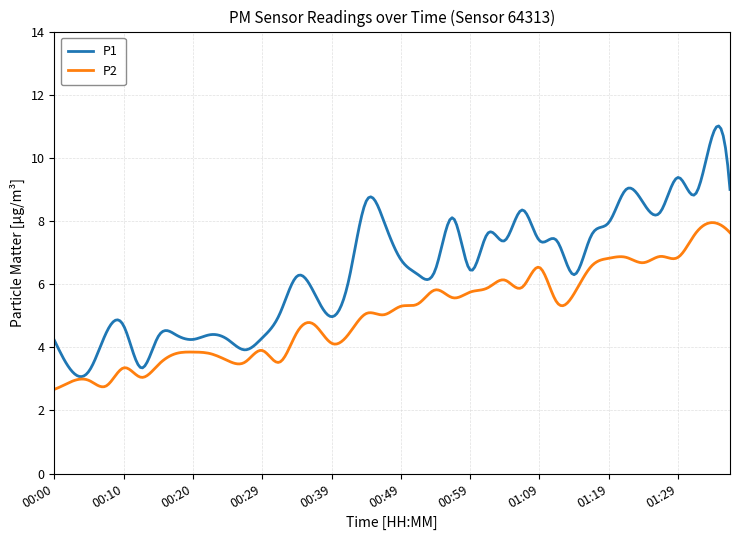

What is the greatest value displayed?

11.0